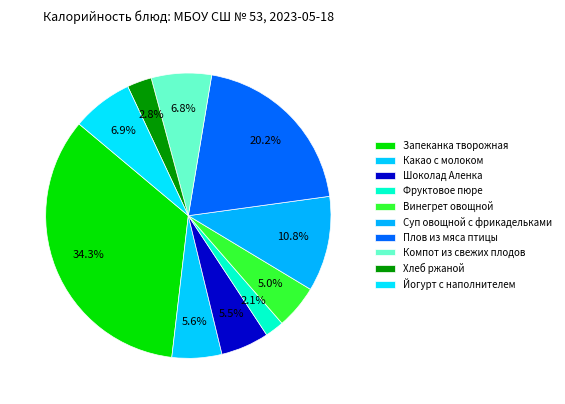

Combined, do Плов из мяса птицы and Винегрет овощной account for over 50%?

No